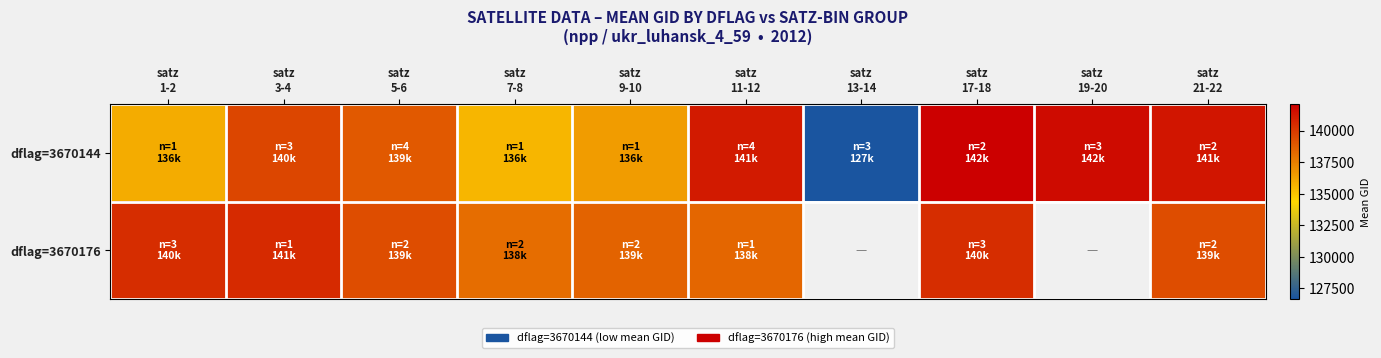

What is the sum of the dflag=3670176 values at satz 9-10 and satz 21-22?

277818.5